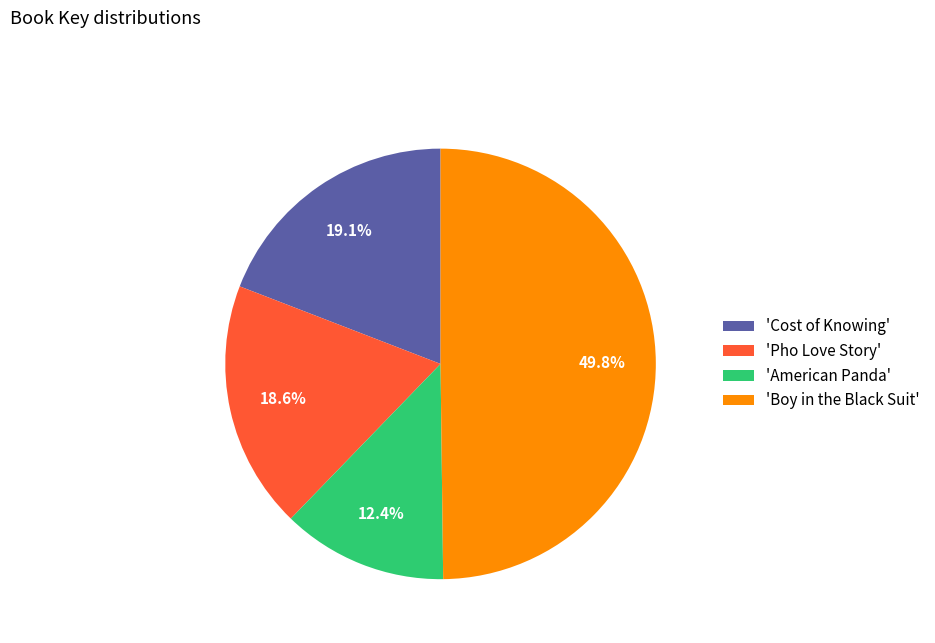

Which slice is the largest?

'Boy in the Black Suit'